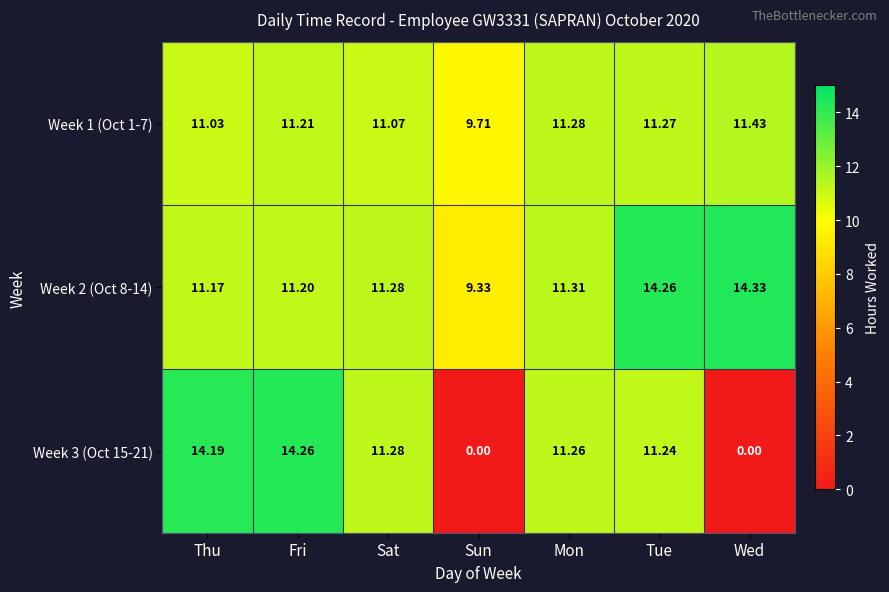

At which label does Week 1 (Oct 1-7) reach its minimum?

Sun